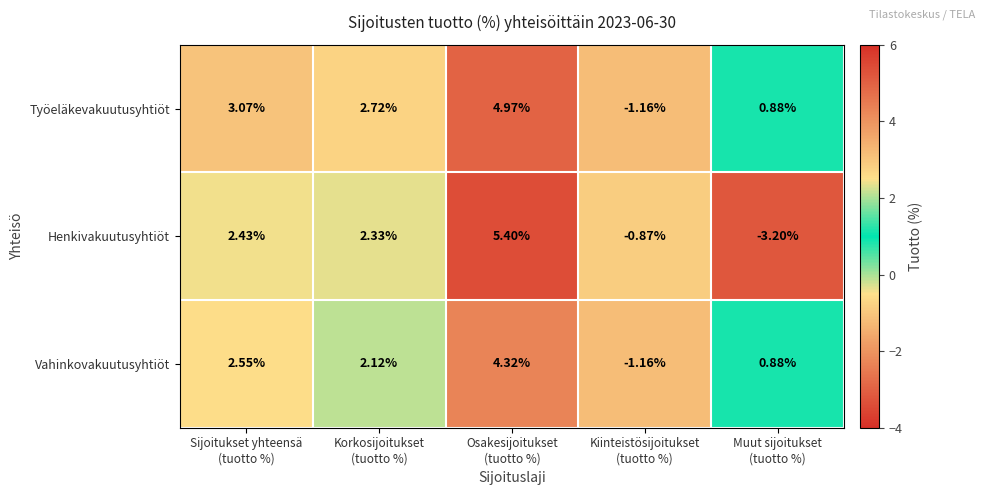

Which series has the largest total across all categories?

Työeläkevakuutusyhtiöt